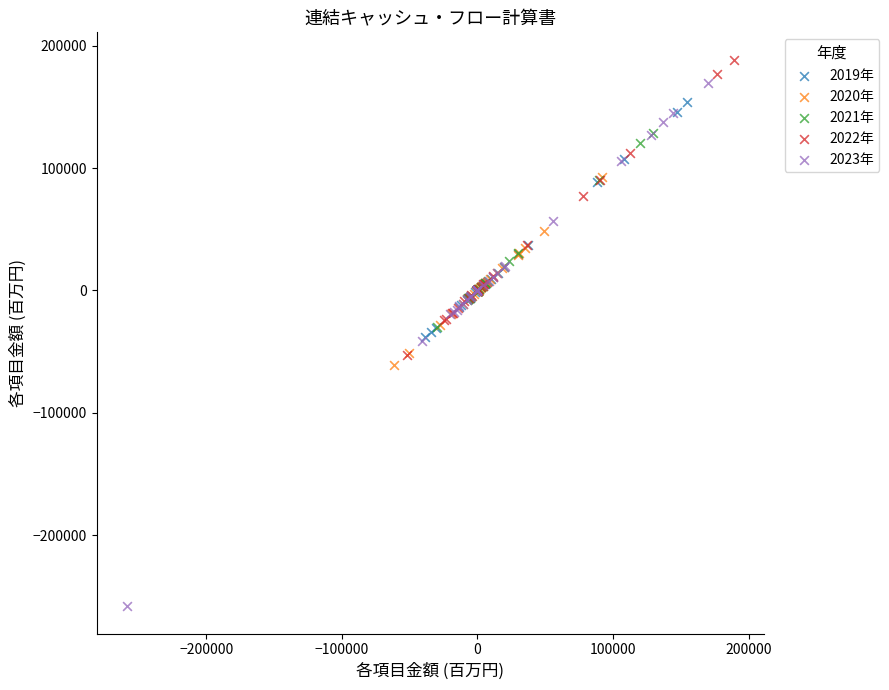

Which series contains the lowest Y value?

2023年